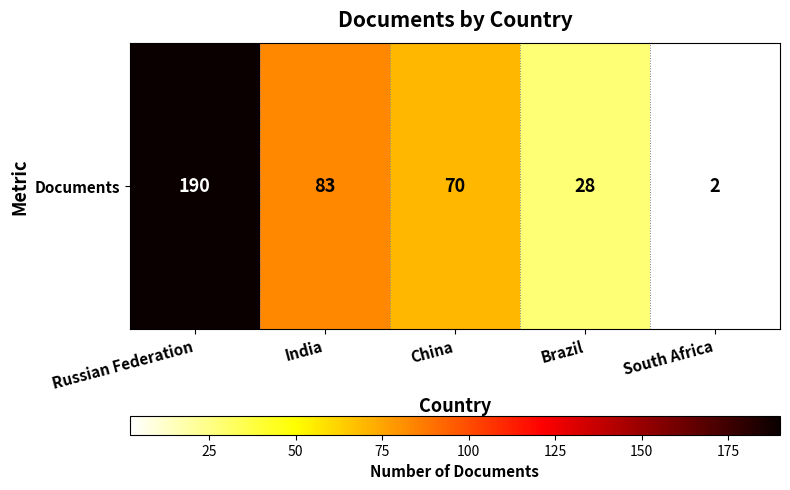

Reading left to right, transcribe all the data shown in this chart.

190	83	70	28	2